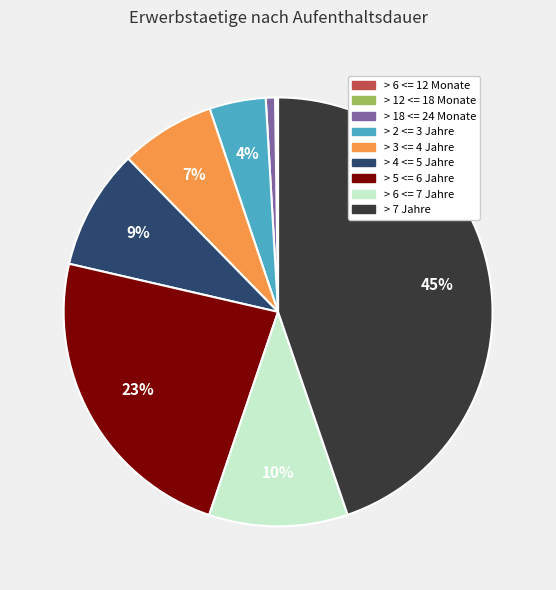

To the nearest percent, what is the difference between the largest and smallest slice percentages?

45%